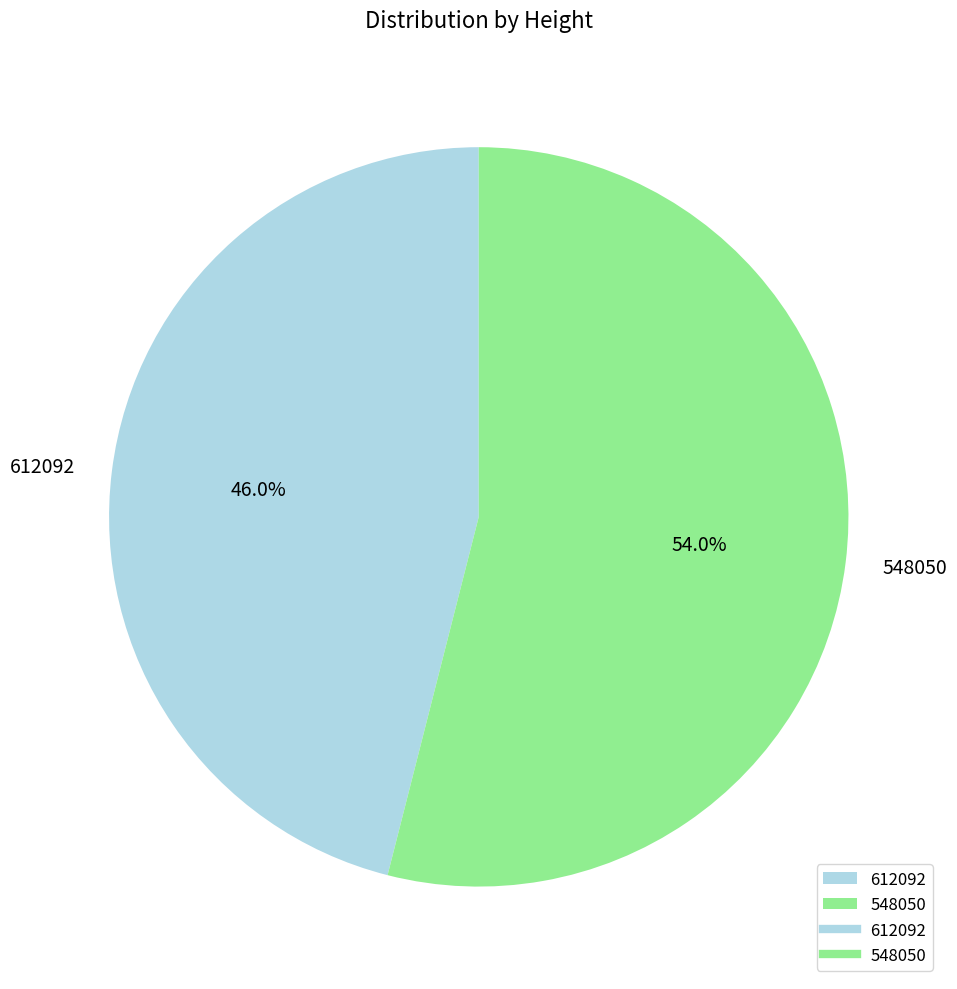

What is the smallest slice in the pie chart?

612092